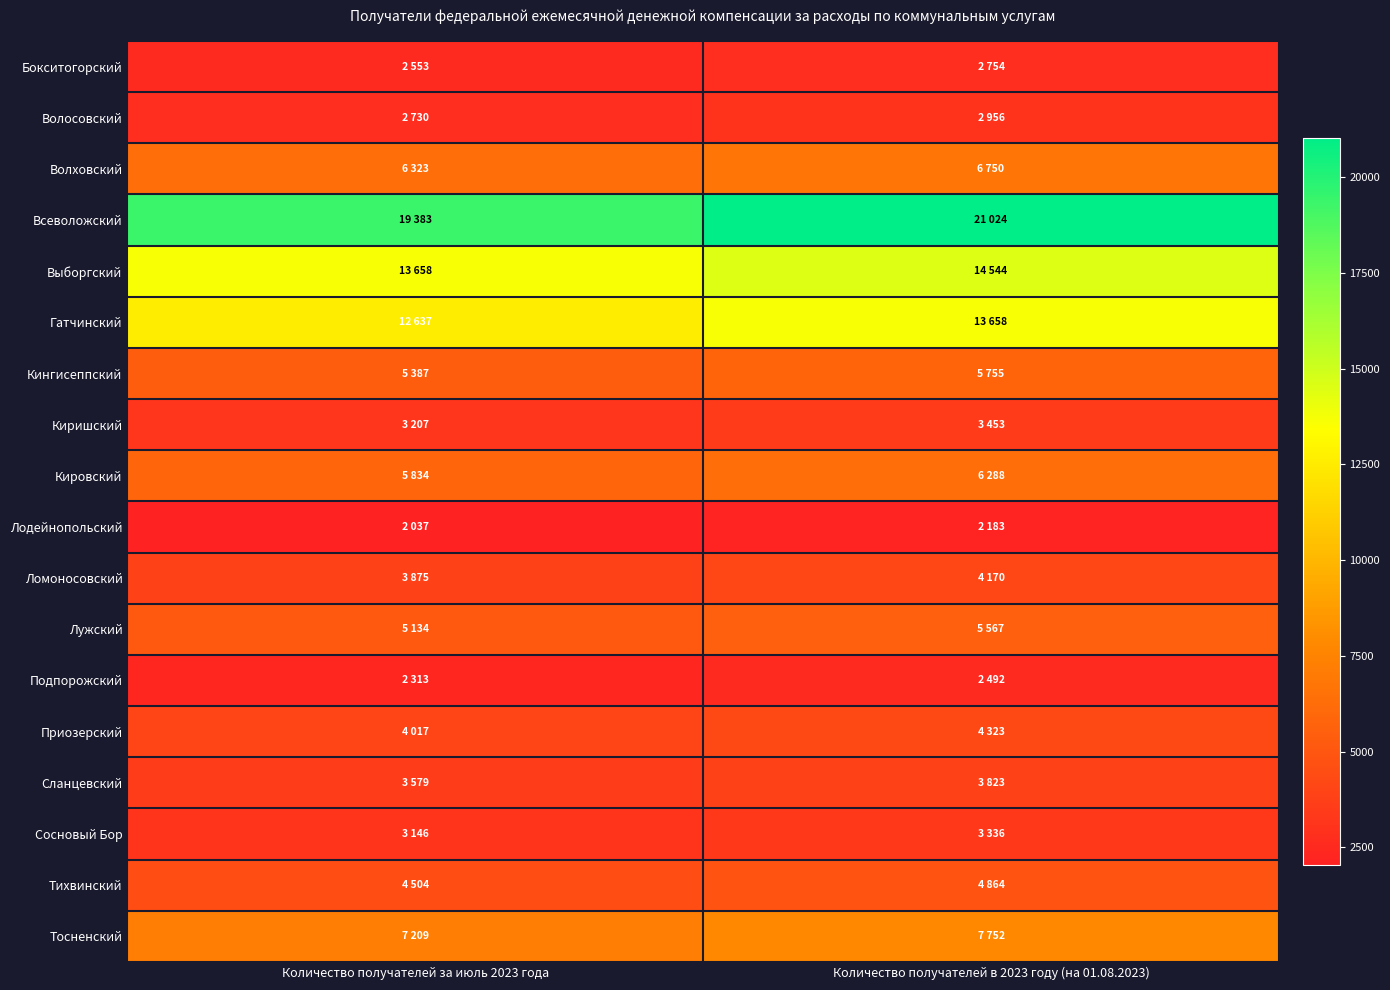

List the series in order of their peak value, lowest first.

Лодейнопольский, Подпорожский, Бокситогорский, Волосовский, Сосновый Бор, Киришский, Сланцевский, Ломоносовский, Приозерский, Тихвинский, Лужский, Кингисеппский, Кировский, Волховский, Тосненский, Гатчинский, Выборгский, Всеволожский